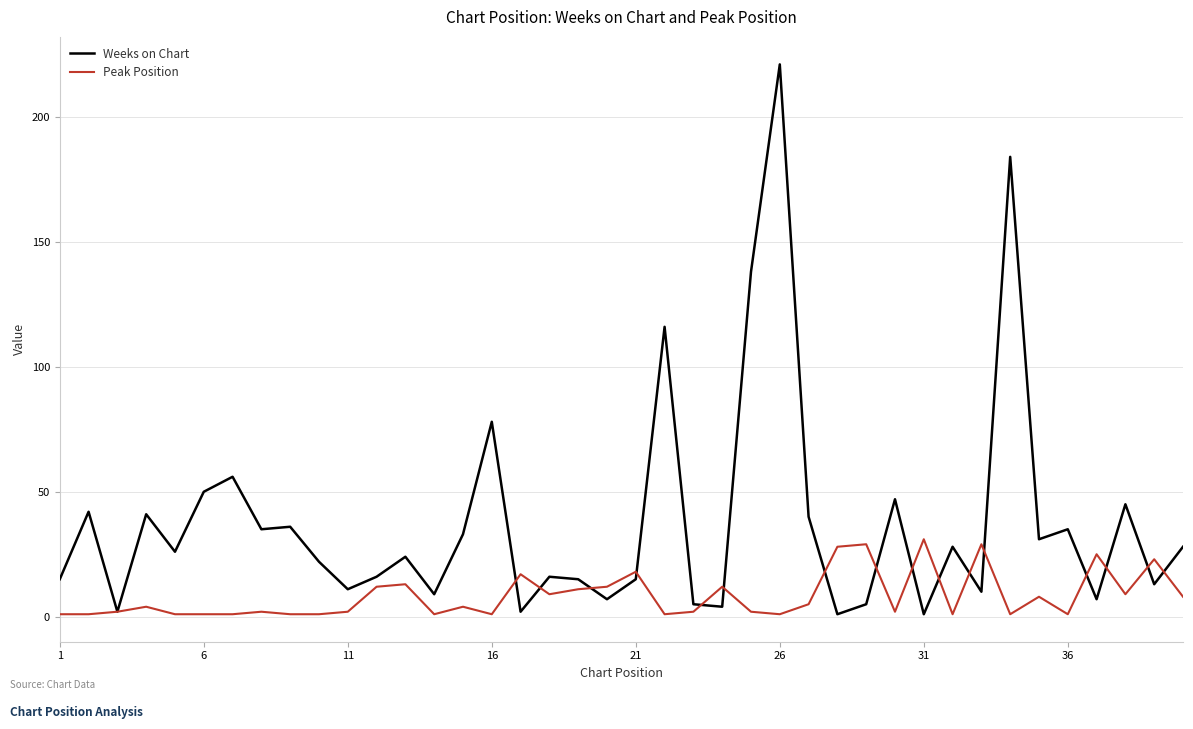

List the series in order of their peak value, lowest first.

Peak Position, Weeks on Chart